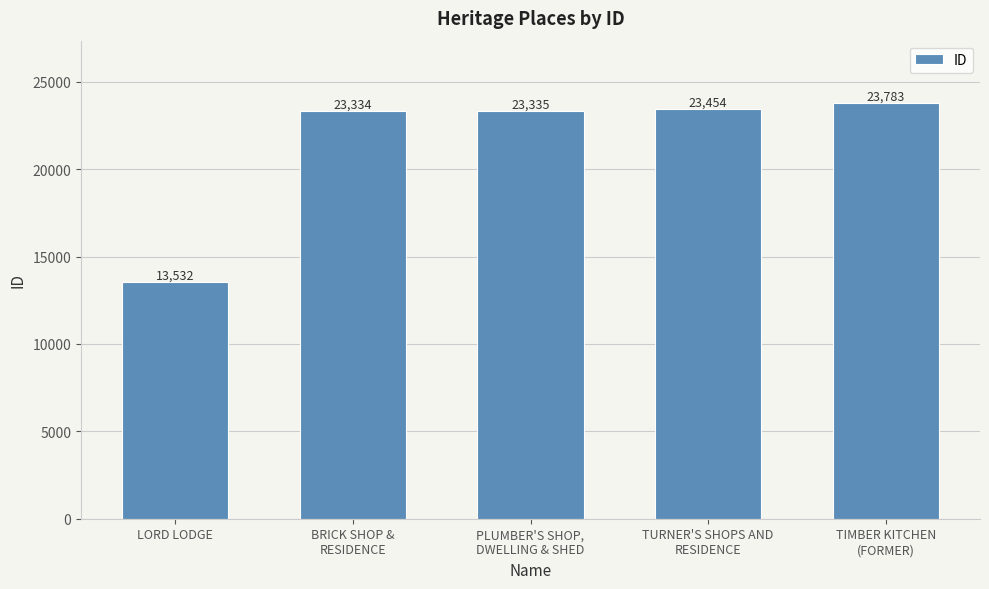

What is the sum of all values?

107438